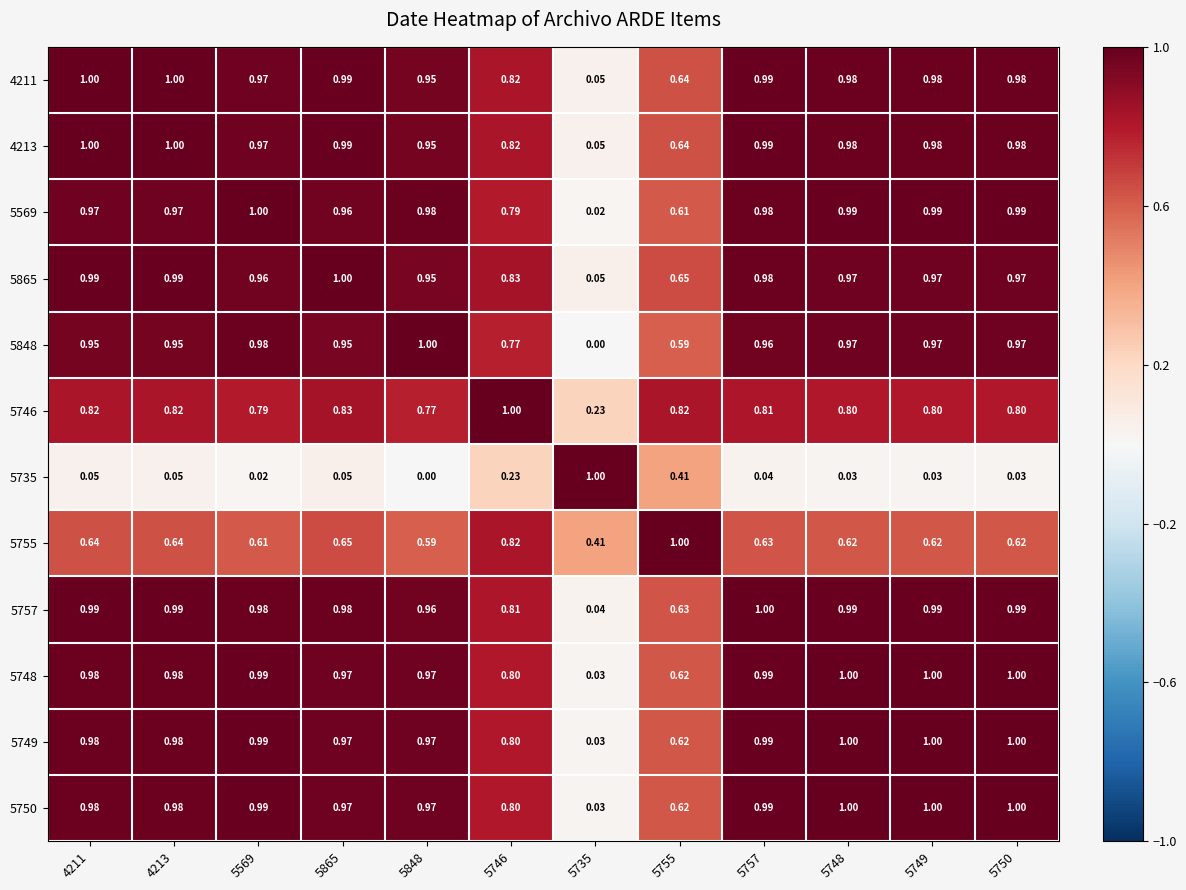

How many categories are shown in the chart?

12